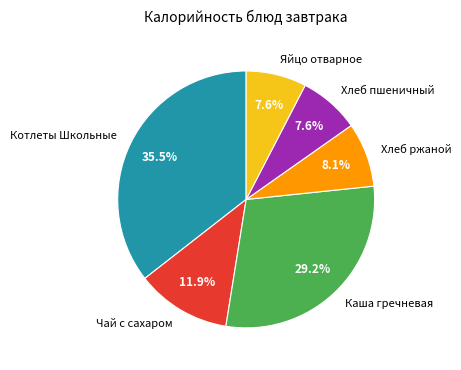

Which slice is the largest?

Котлеты Школьные